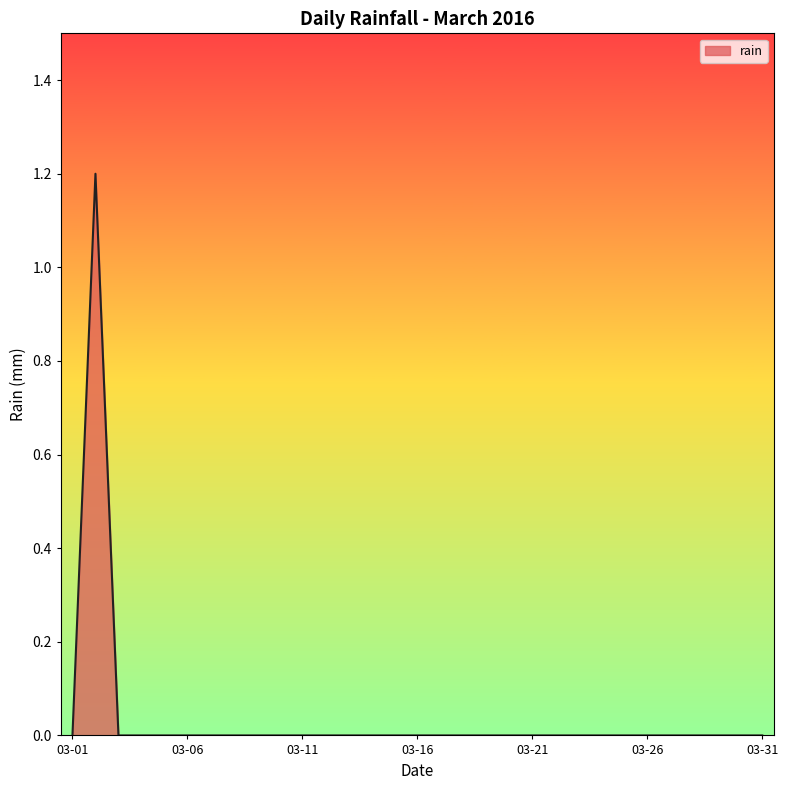

What is the maximum value shown in the chart?

1.2